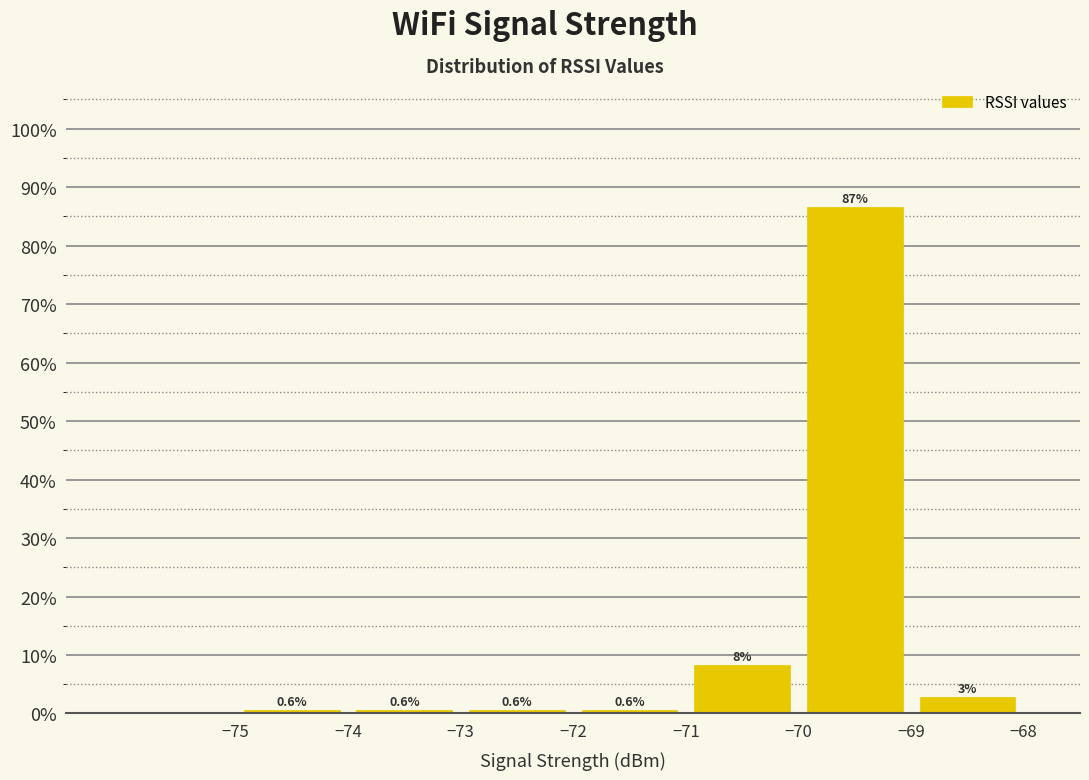

Which range on the x-axis has the tallest bar?

-70 to -69